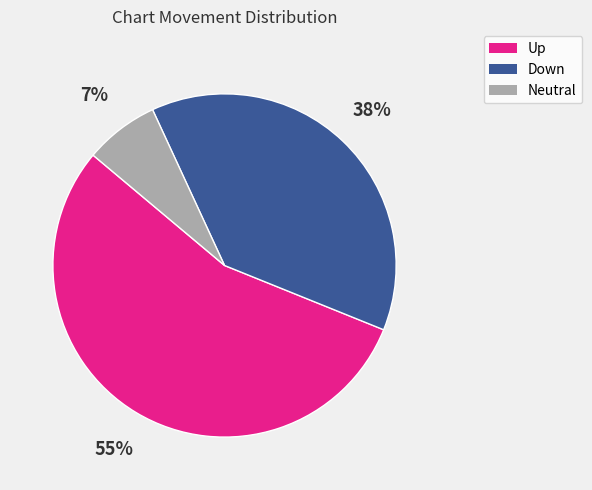

How many slices are in this pie chart?

3